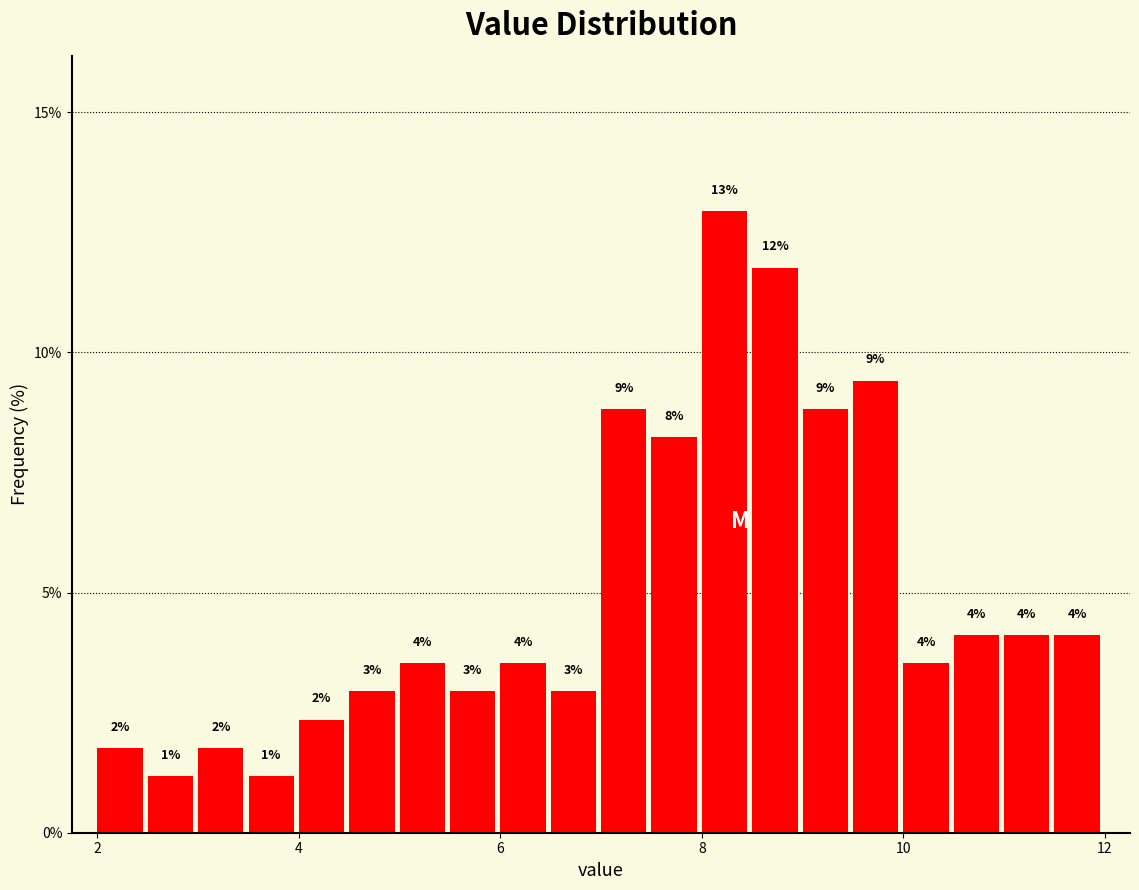

Around what value on the x-axis is the tallest bar? Give the approximate position of its centre, as read against the axis.

8.2